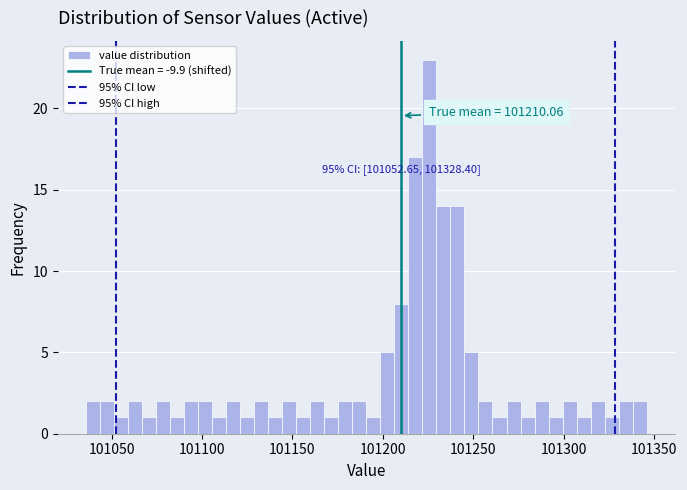

Read against the x-axis, roughly where is the centre of the tallest bar?

101225